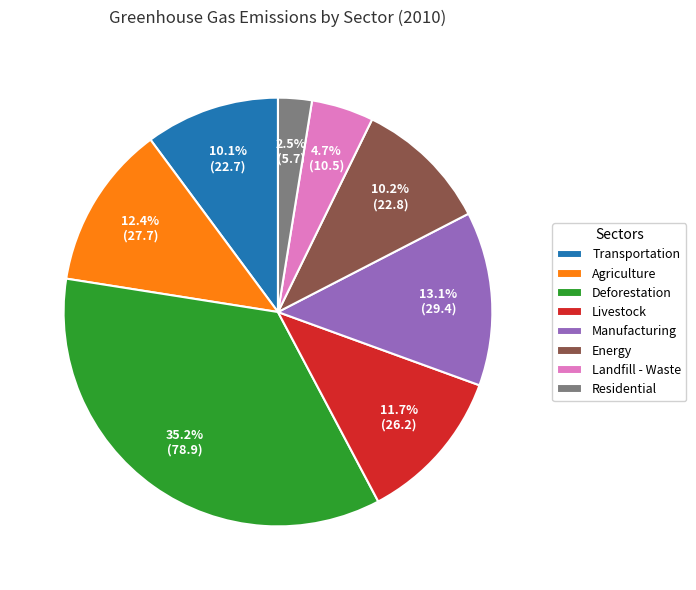

Does any single category account for the majority?

No